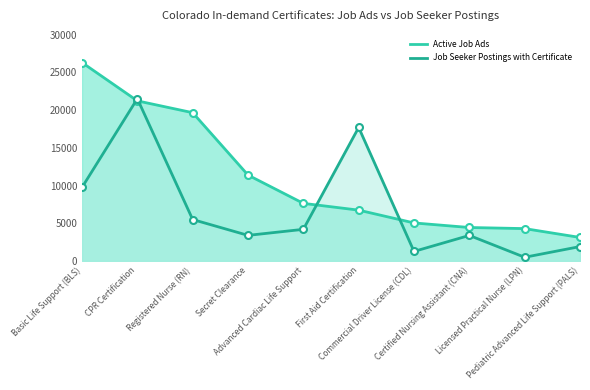

At which label does Job Seeker Postings with Certificate reach its peak?

CPR Certification